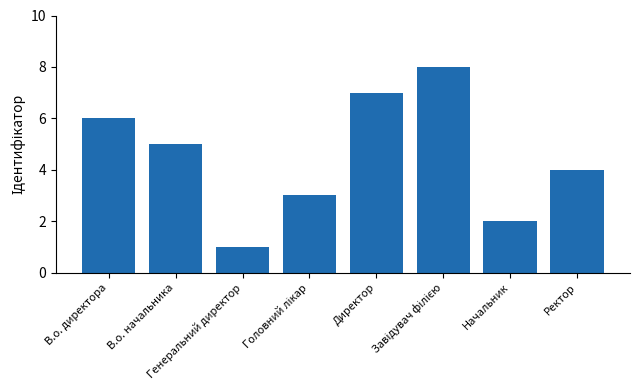

What is the difference between the maximum and second lowest values?

6